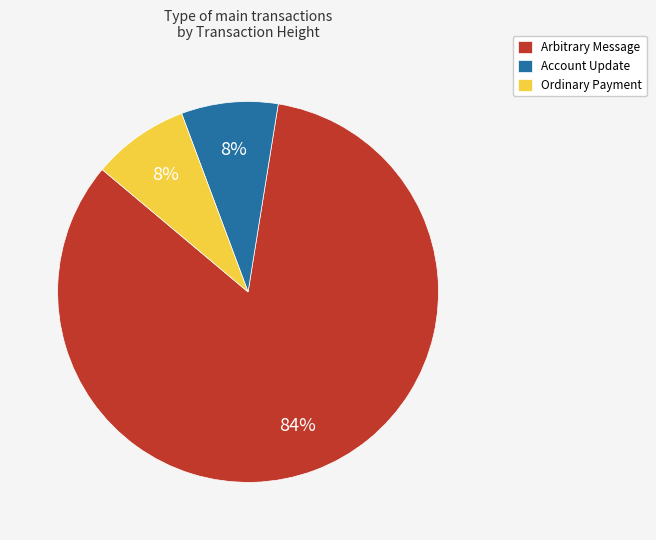

Which category has the biggest portion of the pie?

Arbitrary Message